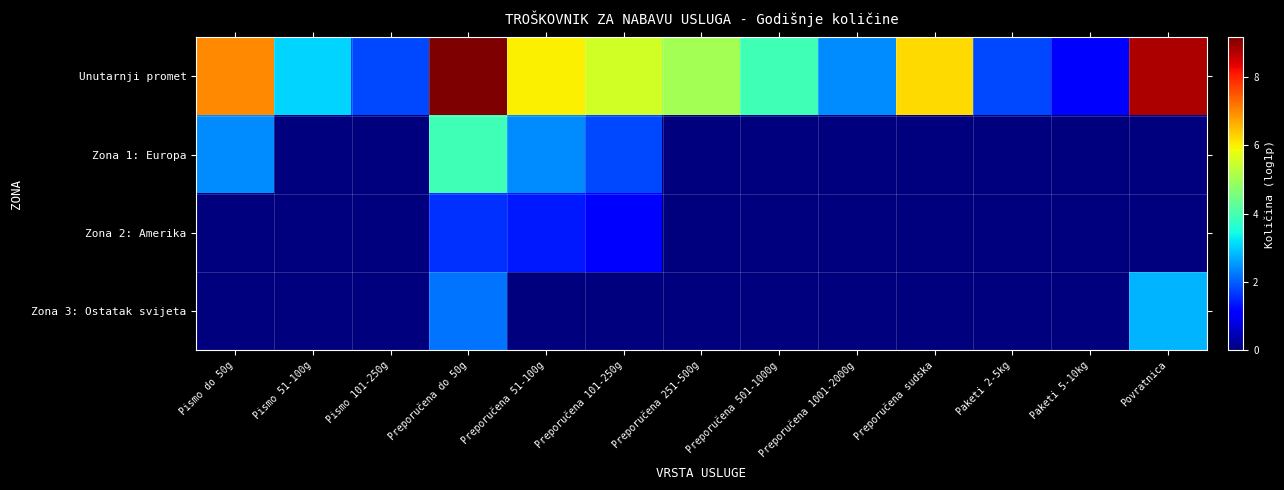

How many categories are shown in the chart?

13